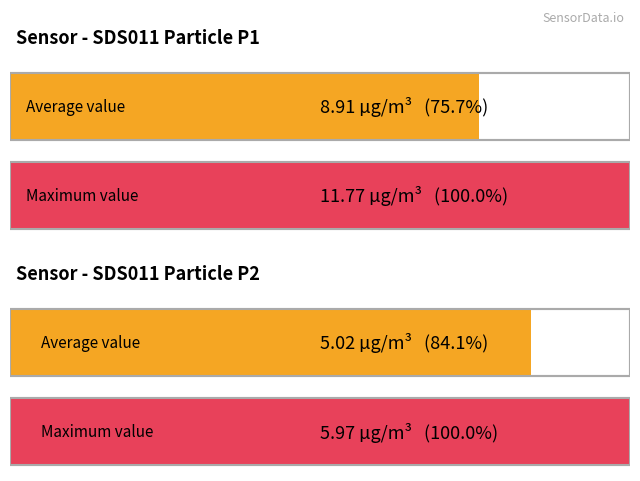

What is the greatest value displayed?

11.8